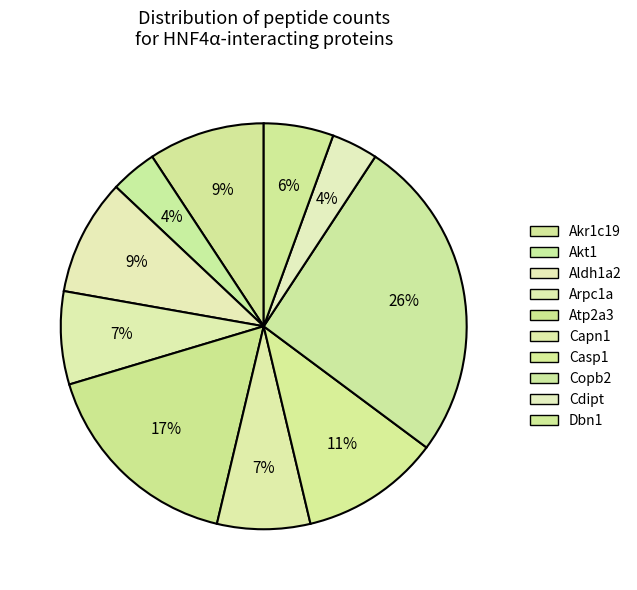

How many segments does this pie chart have?

10